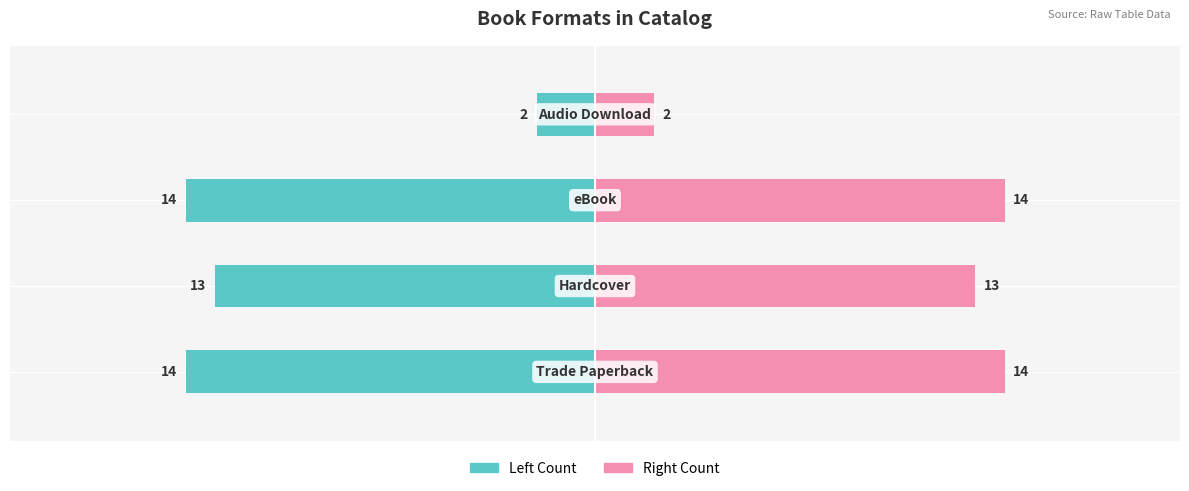

What is the difference between the Title Count (Right) values at 3 and 0?

12